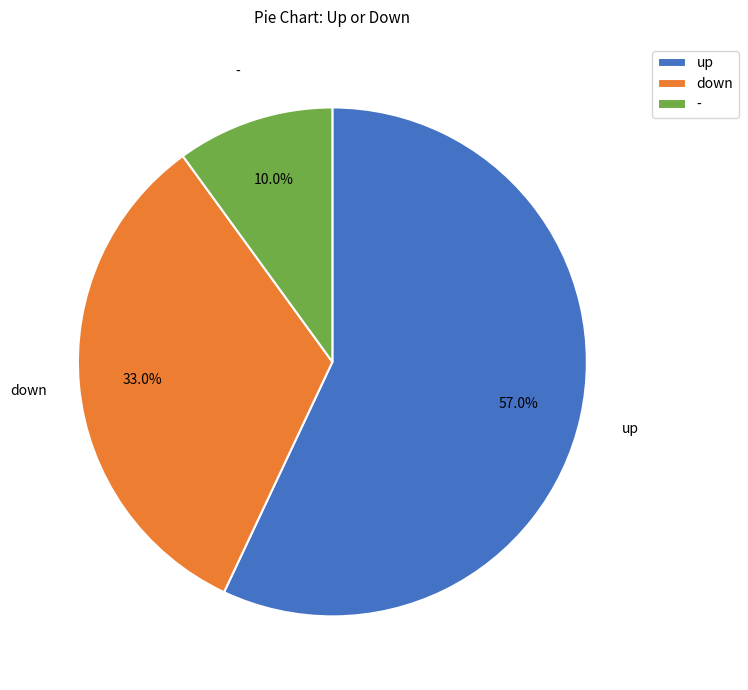

What is the smallest slice in the pie chart?

-